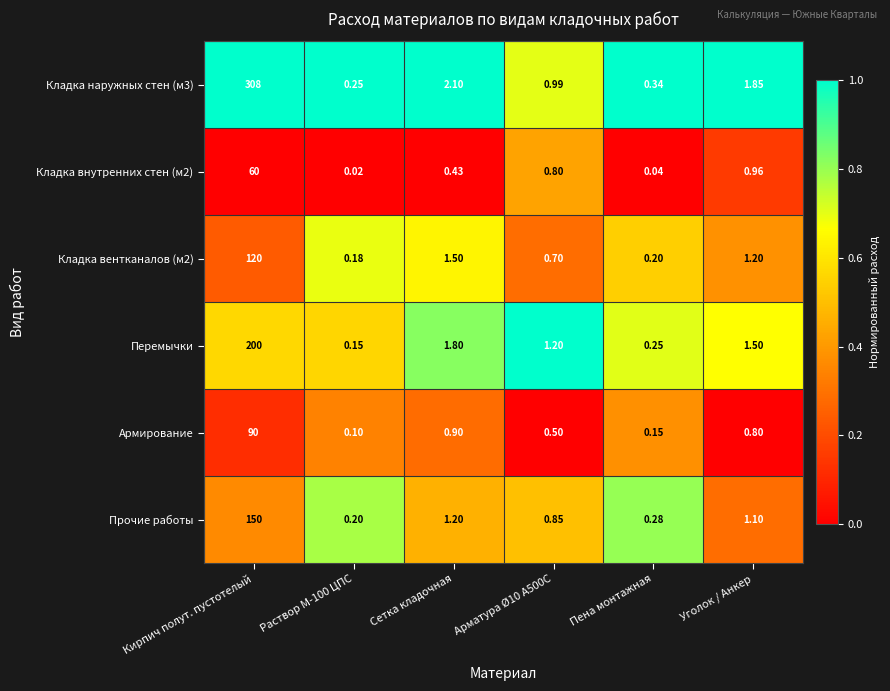

Between Кирпич полут. пустотелый and Раствор М-100 ЦПС, which series saw the biggest shift?

Кладка наружных стен (м3)